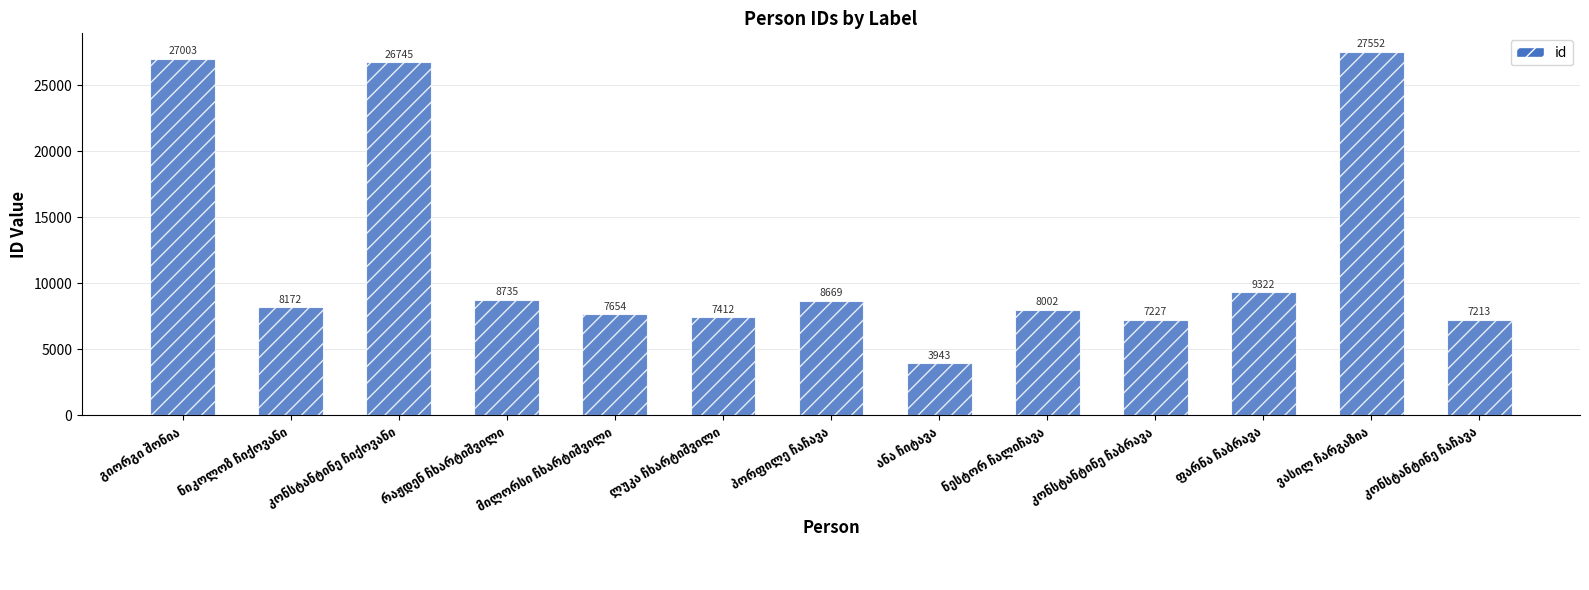

What is the minimum value shown in the chart?

3943